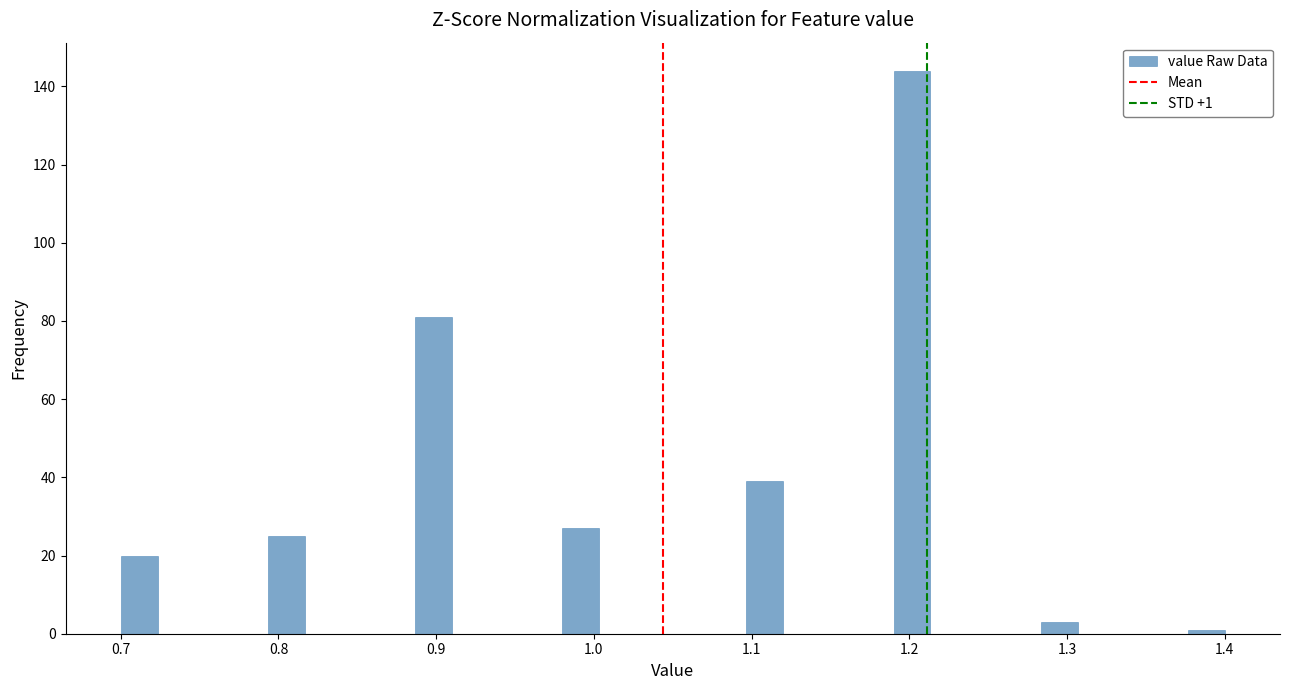

Around what value on the x-axis is the tallest bar? Give the approximate position of its centre, as read against the axis.

1.20